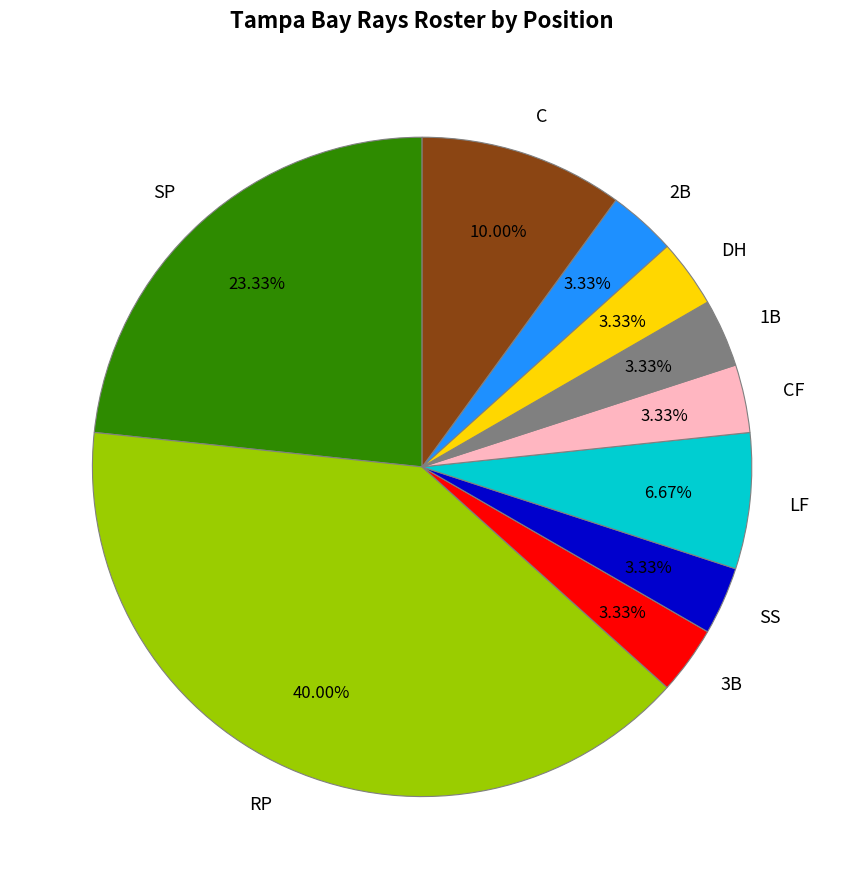

Between 2B and SP, which is larger?

SP